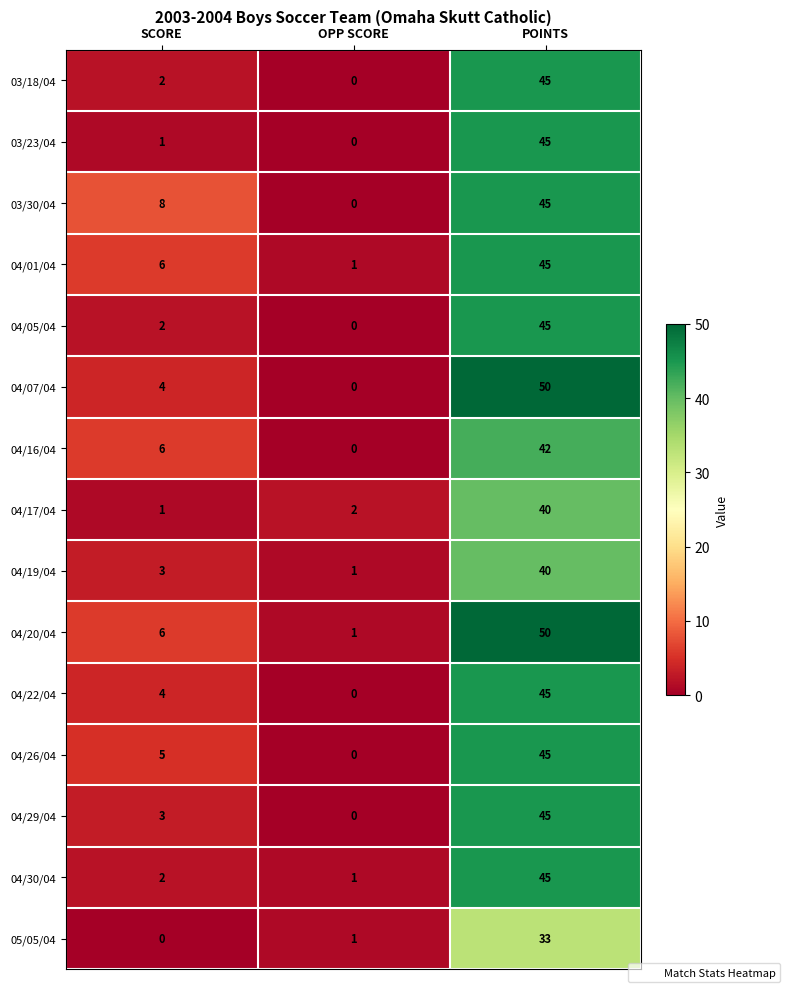

Which series has the largest total across all categories?

04/20/04